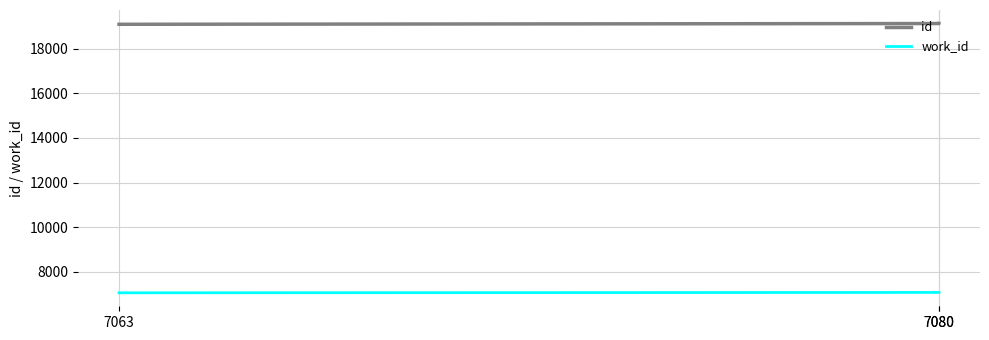

Read the id value at 7080, to the nearest 10.

19120